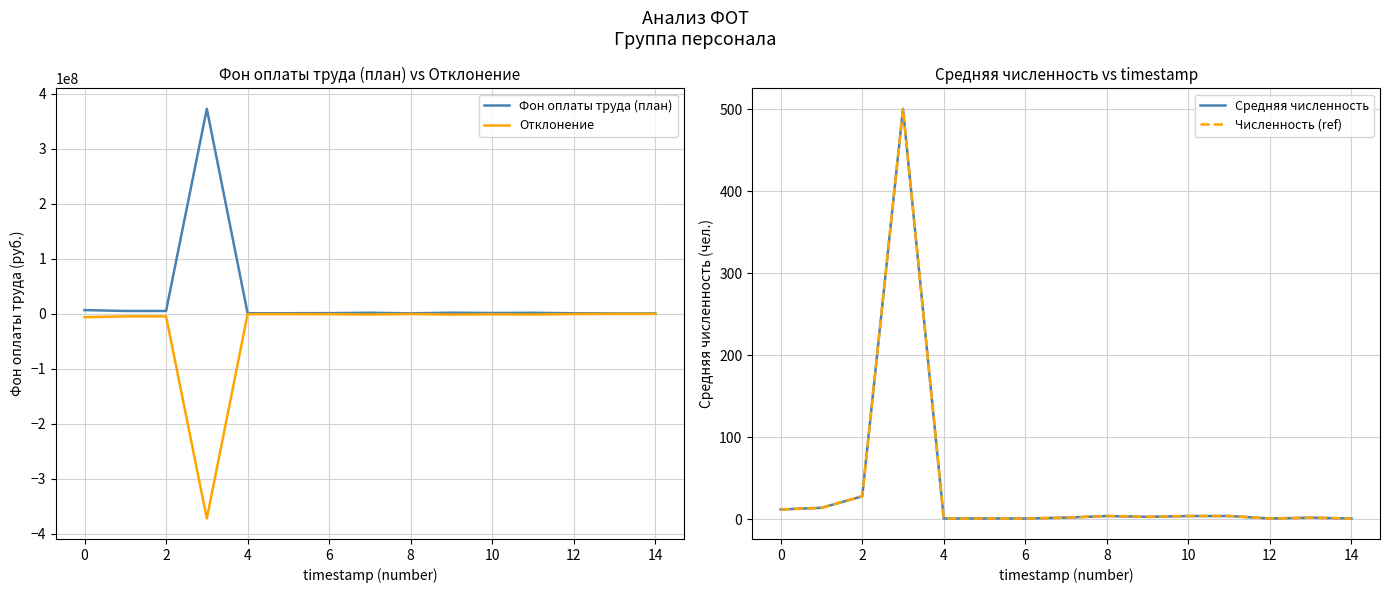

Is this an area chart (filled region under the line)?

No